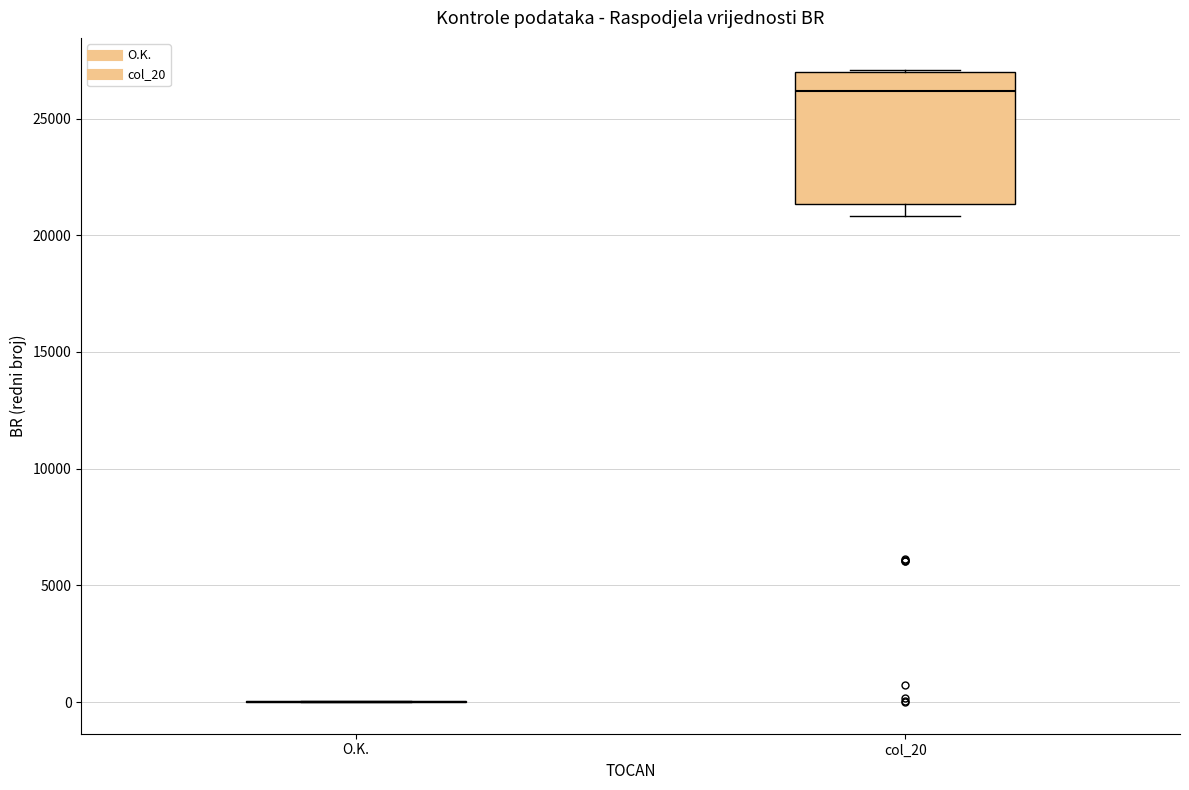

Reading left to right, transcribe this box plot: for each box, give where its median line is, the range the box spans, and where its two whiskers end, as read against the y-axis. The values are not printed on the chart, so give them approximately, as read against the axis.

O.K.: box collapsed to a line at 0, whiskers 0 to 0
col_20: median 26000, box 21500 to 27000, whiskers 21000 to 27000